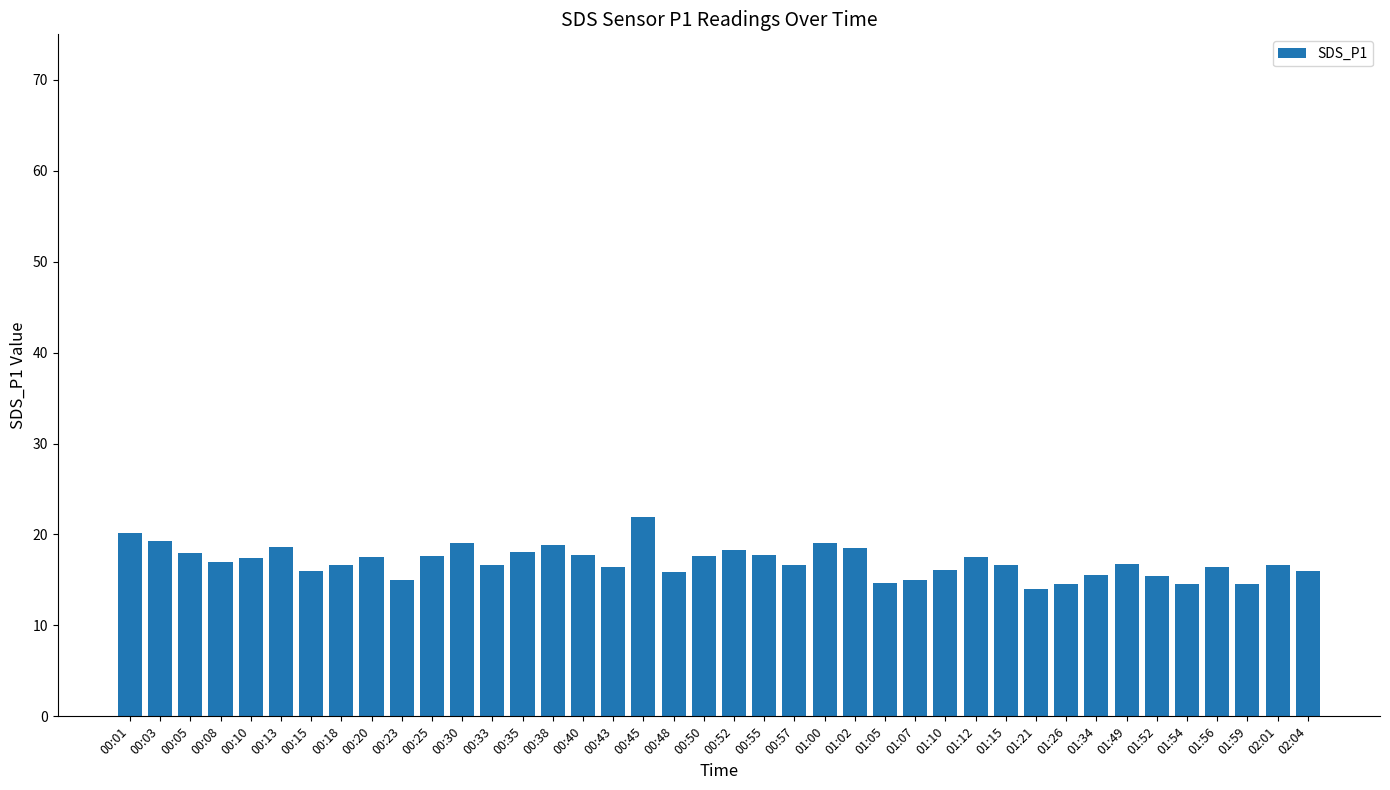

What position from the right is 00:13?

35